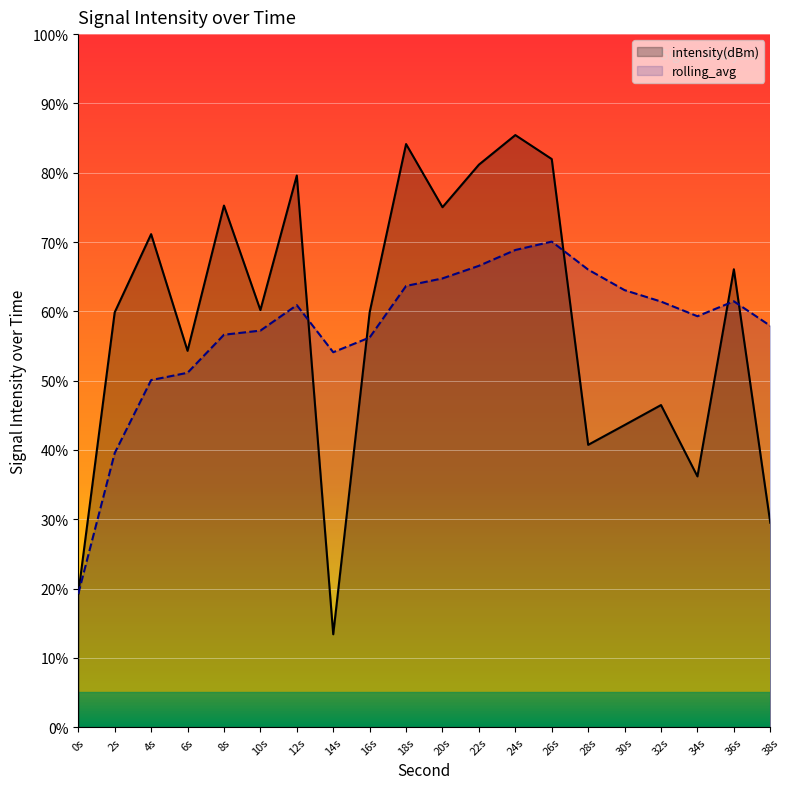

Where is rolling_avg nearest to the value 44?

2s